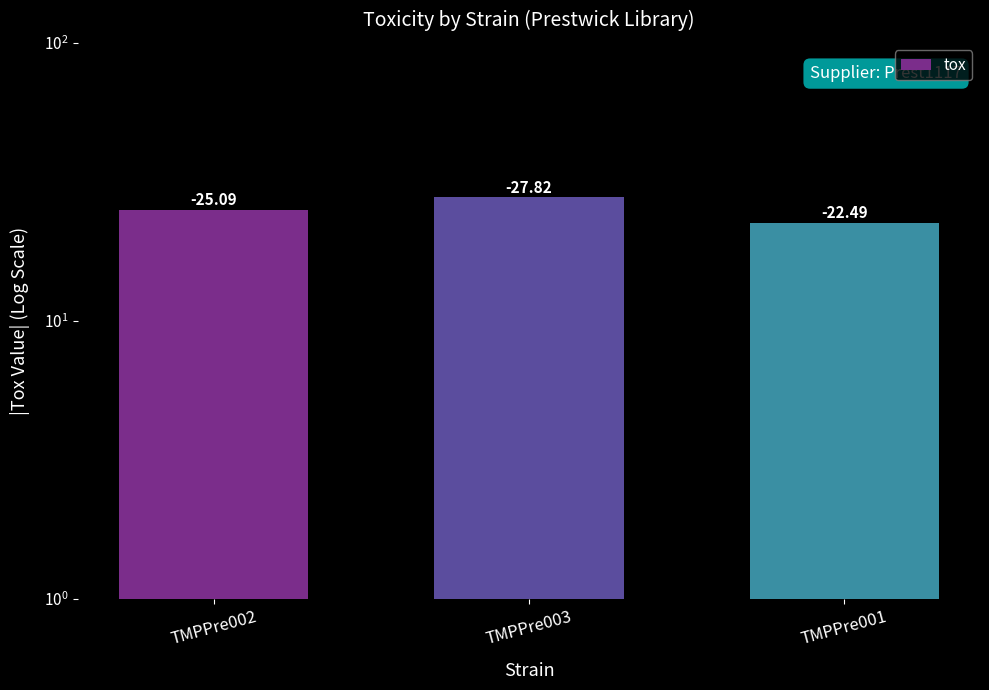

How many data points are less than 25?

1